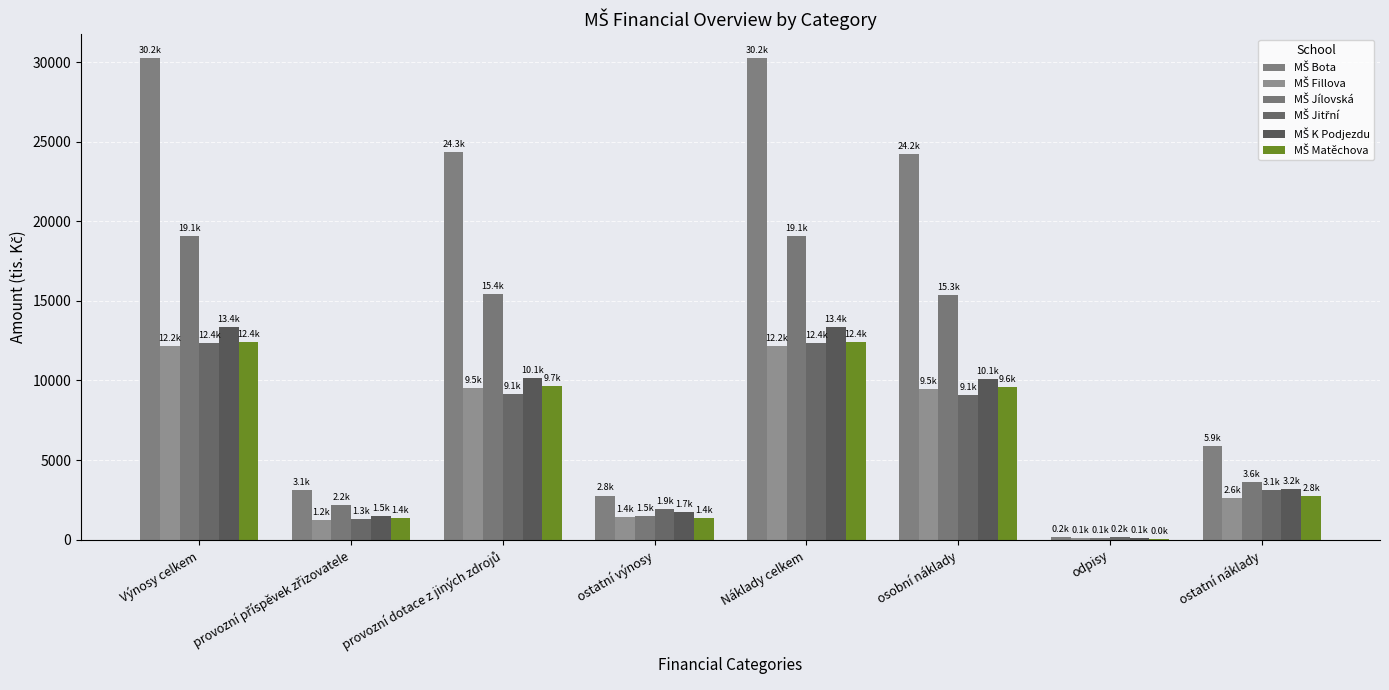

Are the bars grouped side by side (vs. stacked)?

Yes